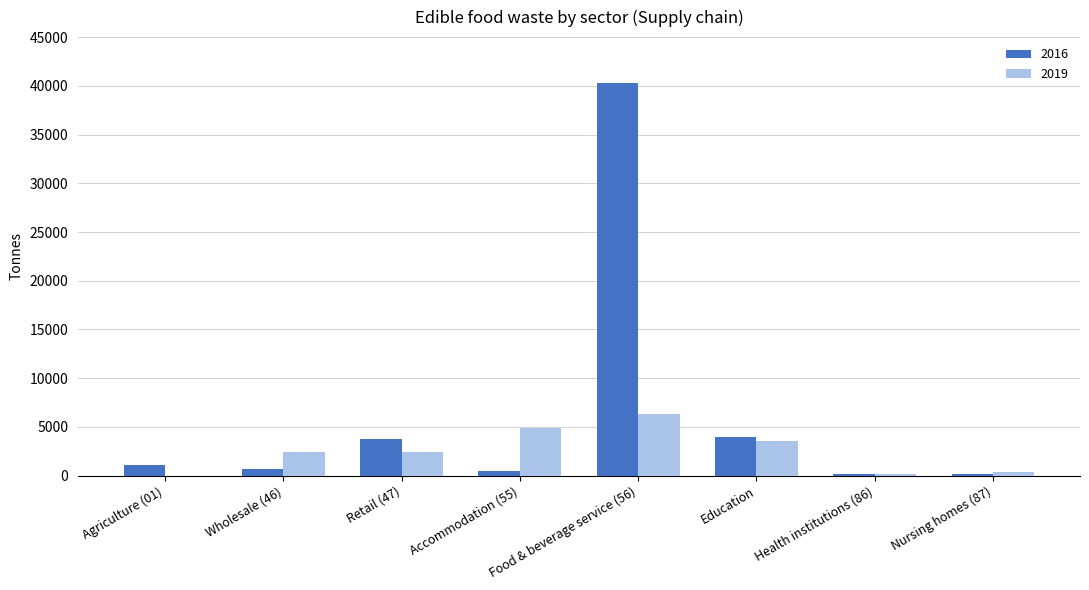

What is the sum of all 2019 values?

20147.7